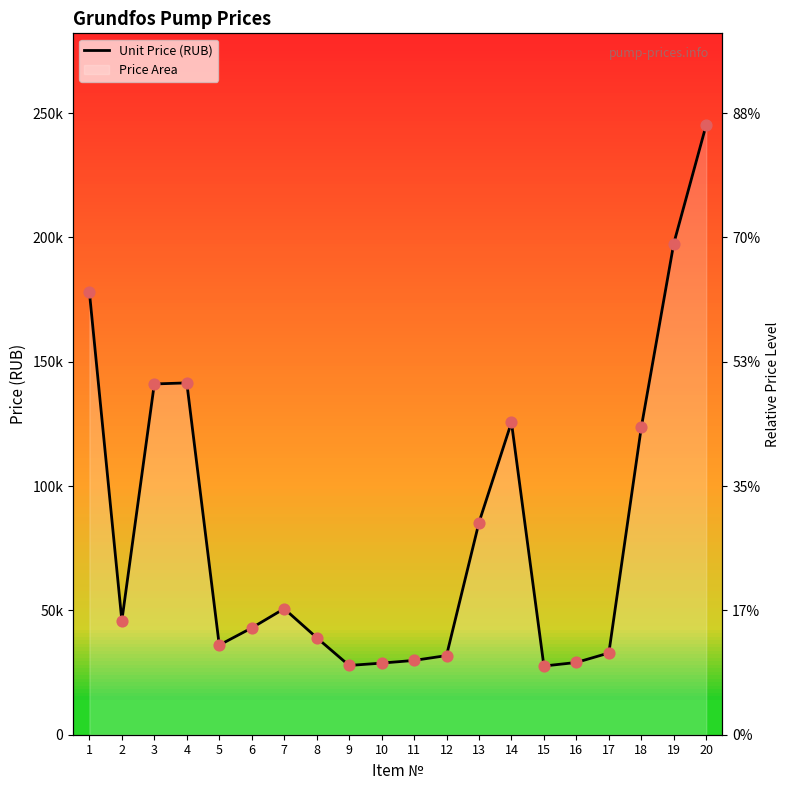

Approximately how many times larger is the value at 4 compared to 10?

4.9